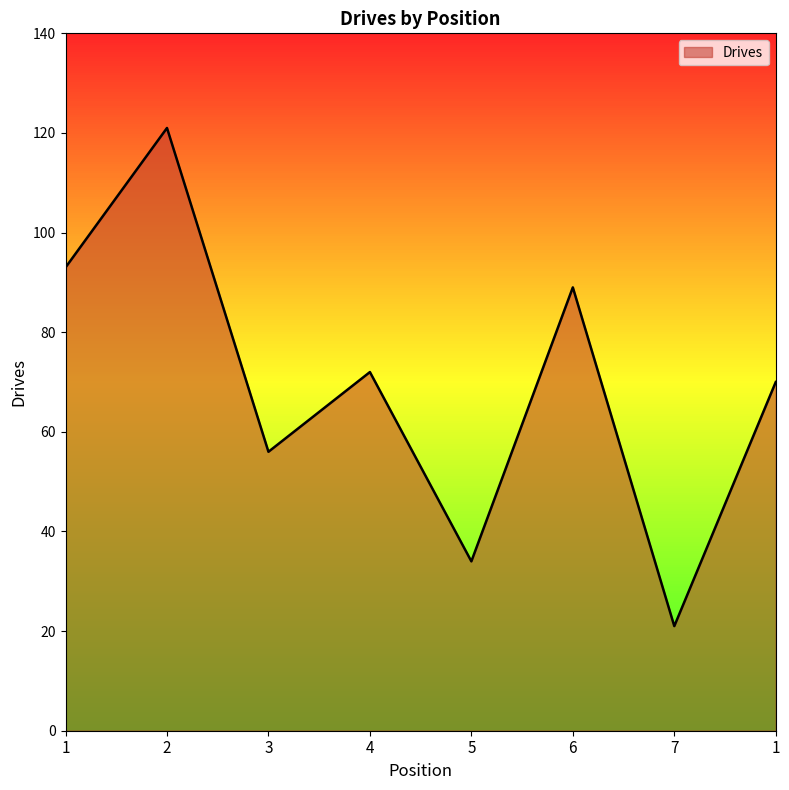

Does the chart display data point markers on the line(s)?

No